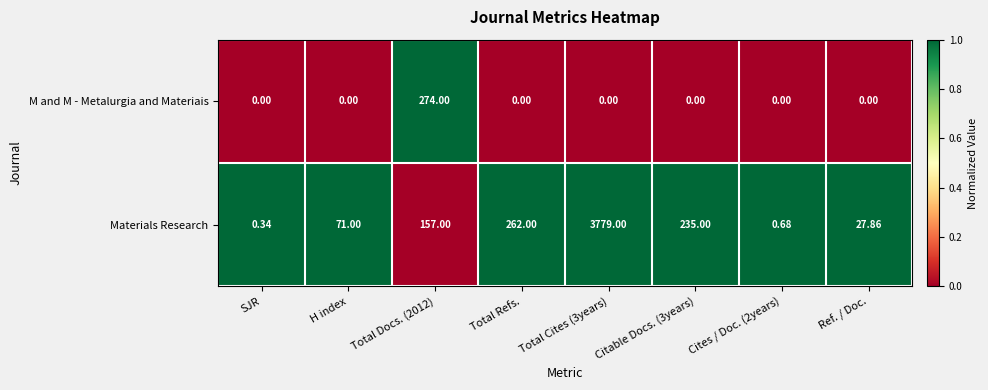

How many data points does each series have?

8